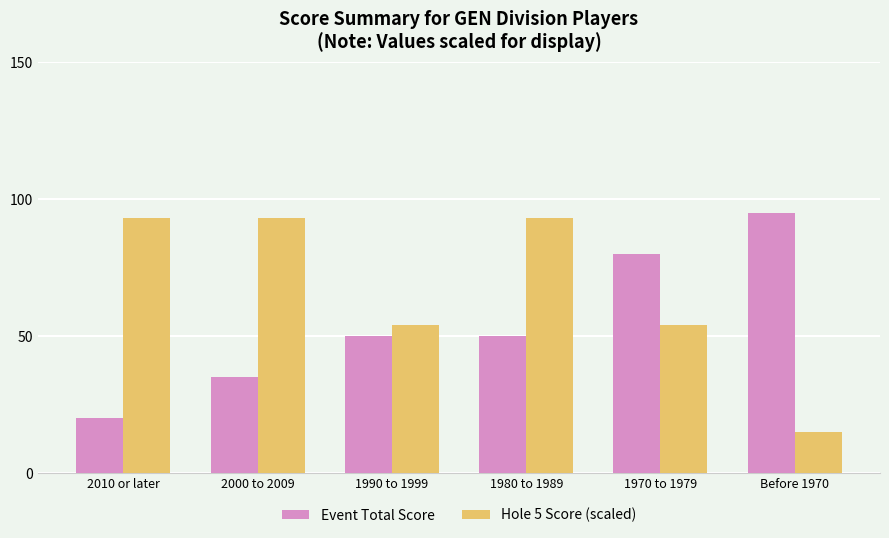

What are all the series names shown in the legend?

Event Total Score, Hole 5 Score (scaled)